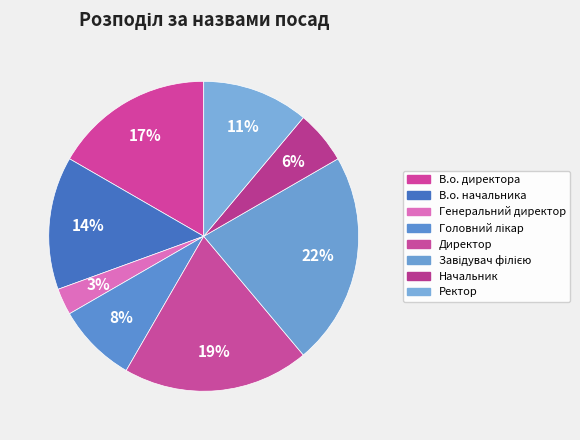

What is the smallest slice in the pie chart?

Генеральний директор